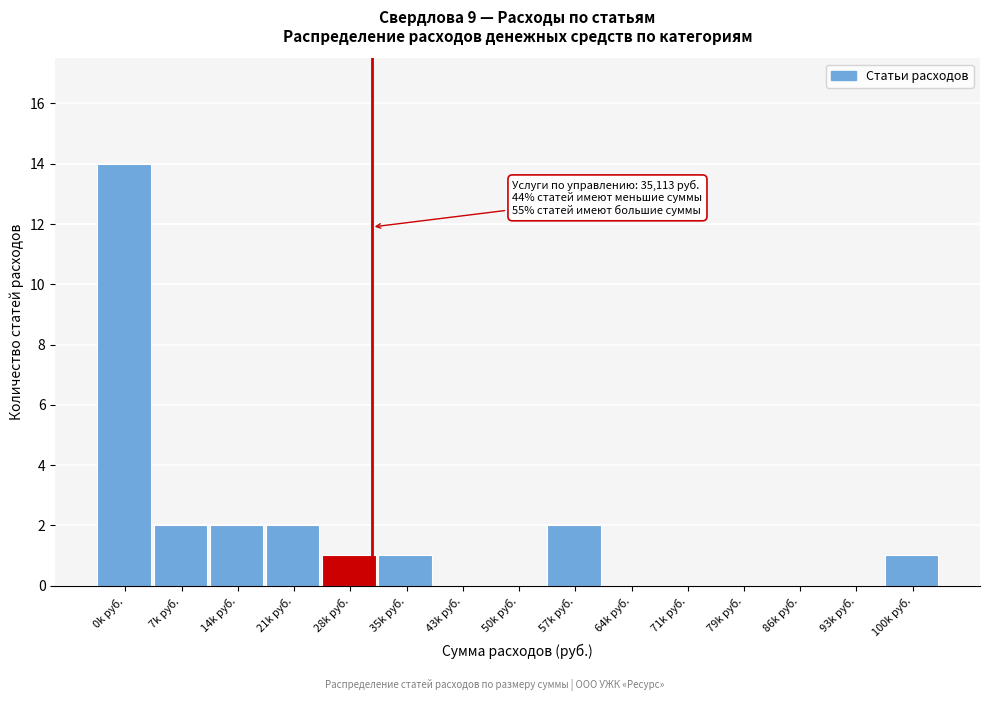

Reading left to right, extract all data points from this chart.

0k руб.=14	7k руб.=2	14k руб.=2	21k руб.=2	28k руб.=1	35k руб.=1	43k руб.=0	50k руб.=0	57k руб.=2	64k руб.=0	71k руб.=0	79k руб.=0	86k руб.=0	93k руб.=0	100k руб.=1